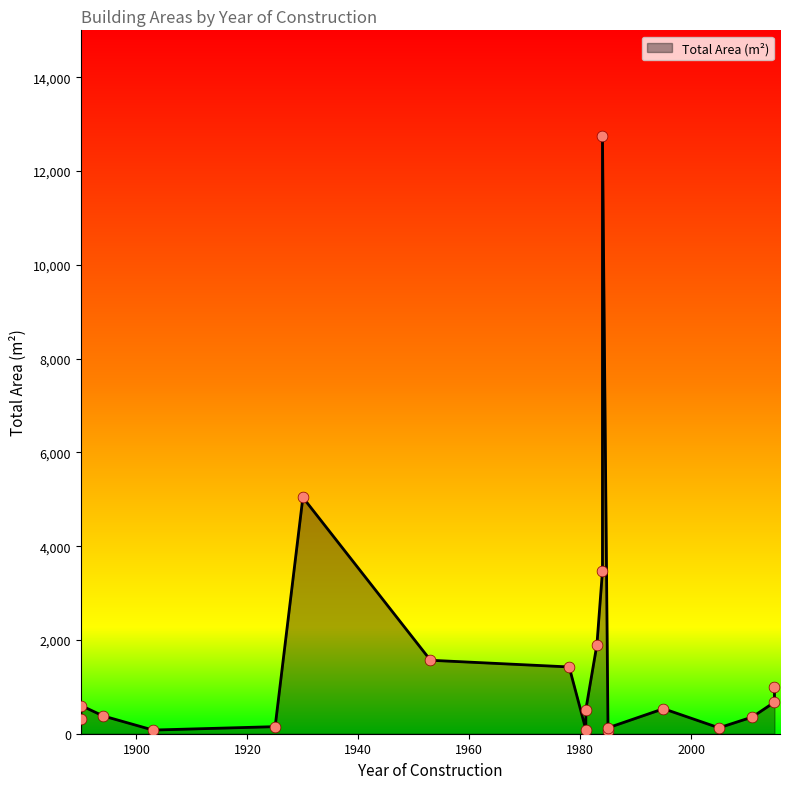

Between 1953 and 1903, which is larger?

1953